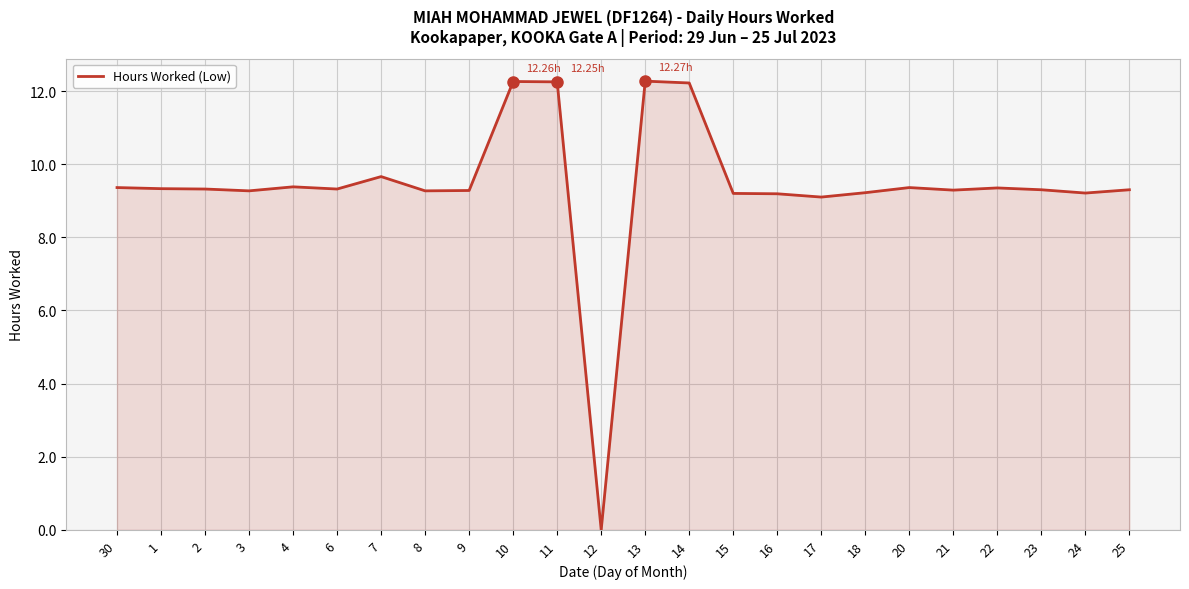

What is the change in value from 12 to 25?

+9.3